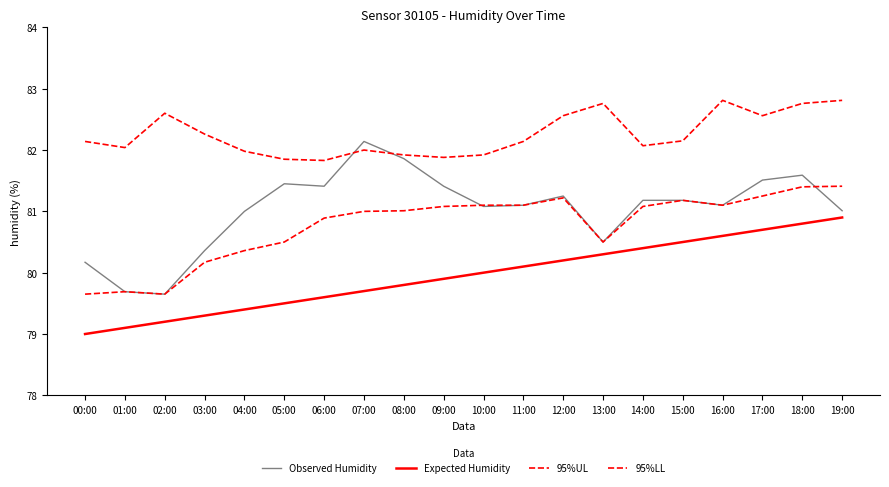

Where is the first local minimum for Observed Humidity?

02:00